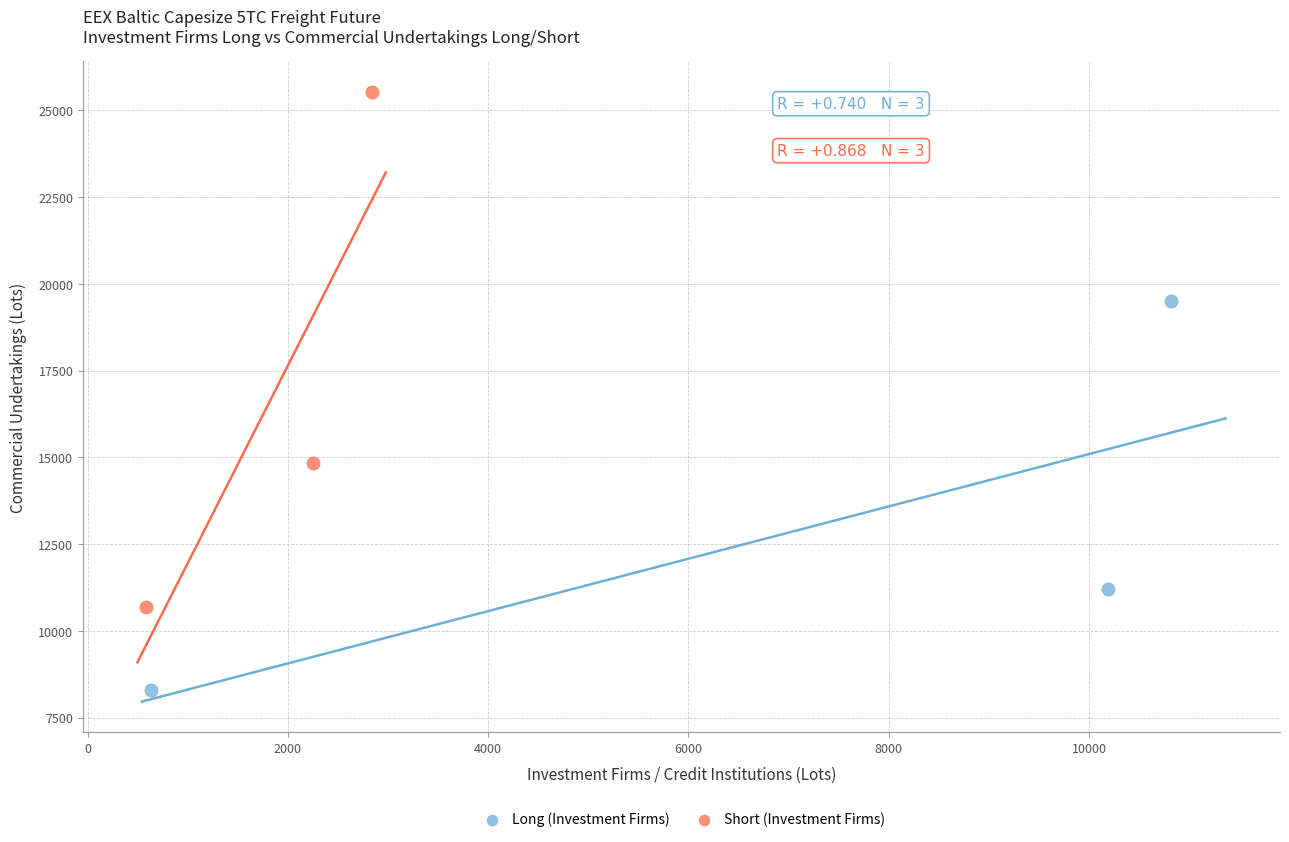

What are all the series names shown in the legend?

Long (Investment Firms), Short (Investment Firms)